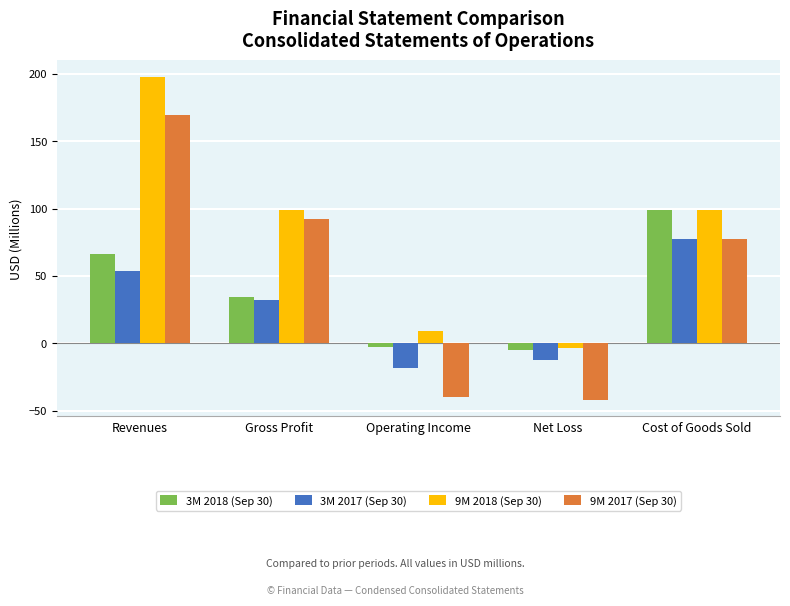

How many values in 3M 2018 (Sep 30) are below zero?

2